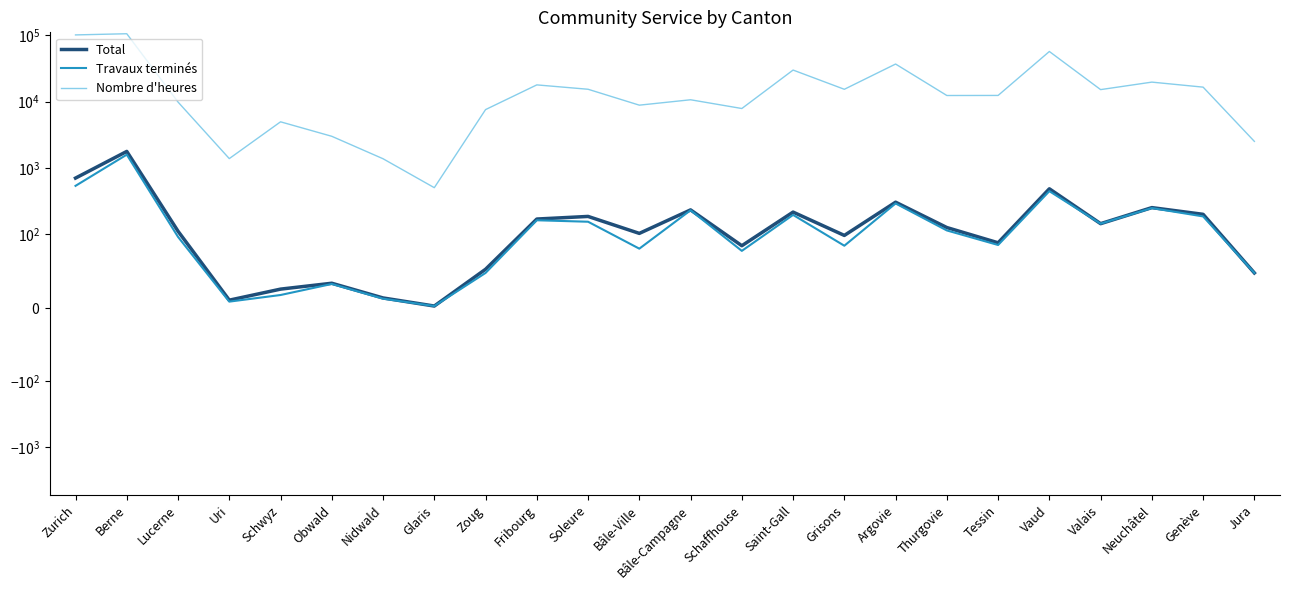

What is the smallest value displayed?

2